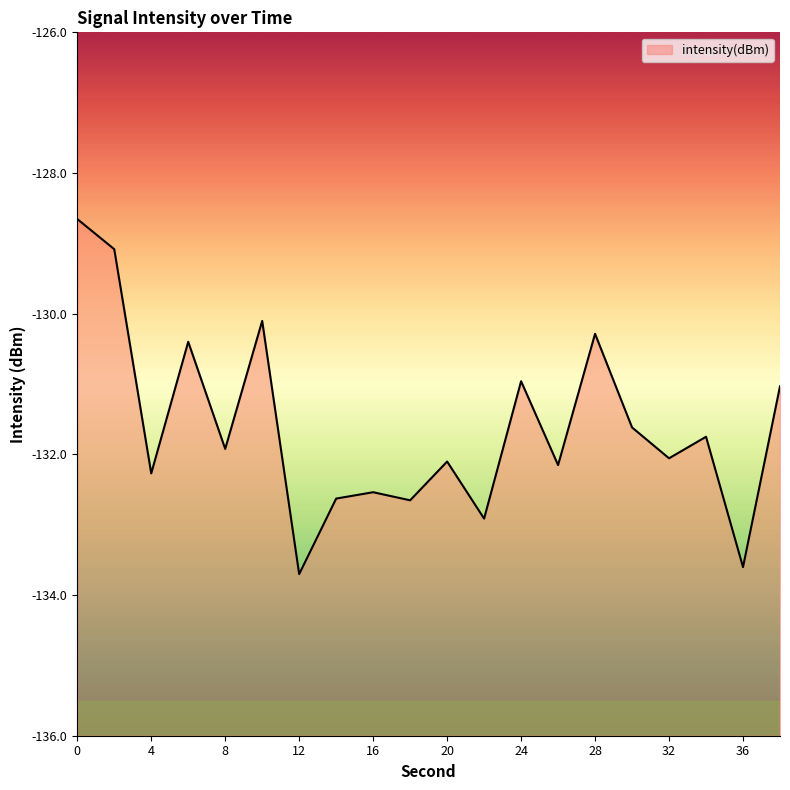

Does the chart display data point markers on the line(s)?

No